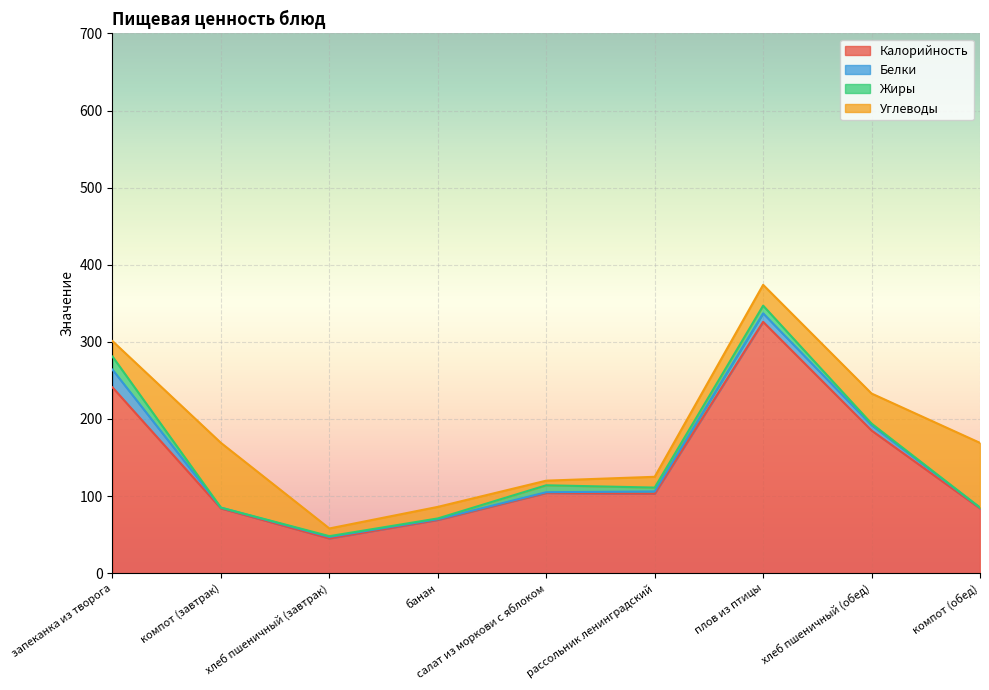

List the labels in order of Углеводы value, largest first.

компот (завтрак), компот (обед), хлеб пшеничный (обед), плов из птицы, запеканка из творога, банан, рассольник ленинградский, хлеб пшеничный (завтрак), салат из моркови с яблоком